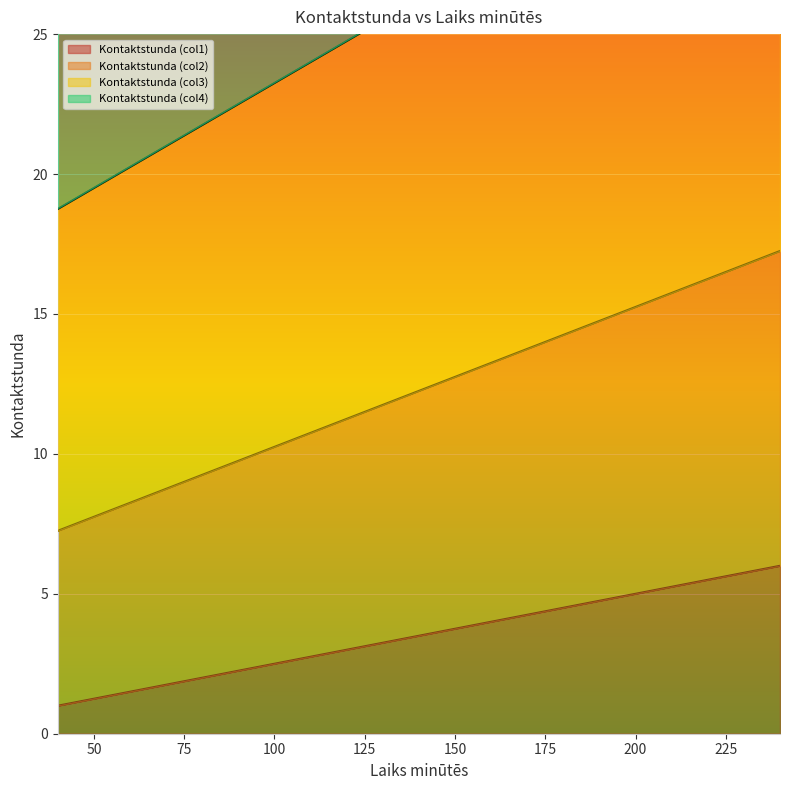

Which series has the widest spread of values?

Kontaktstunda (col4)